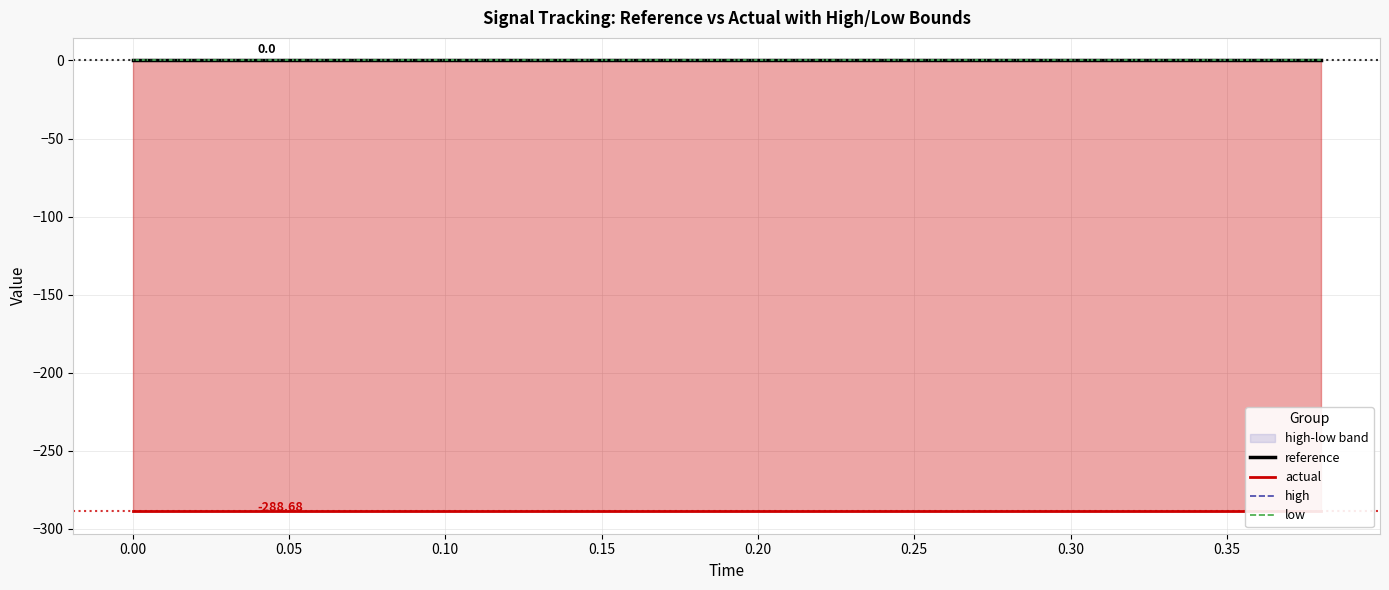

True or false: reference and high intersect in this chart.

False